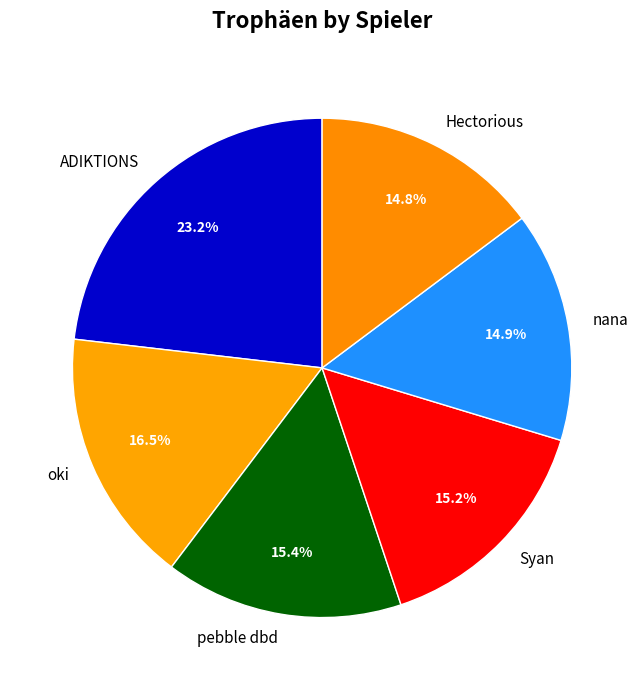

The ADIKTIONS slice represents 23% of the pie. True or false?

True